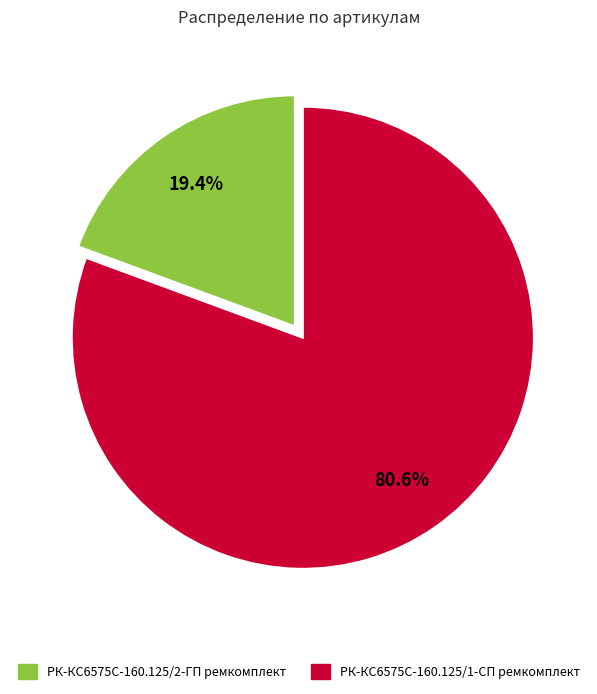

To the nearest percent, what is the difference between the largest and smallest slice percentages?

61%